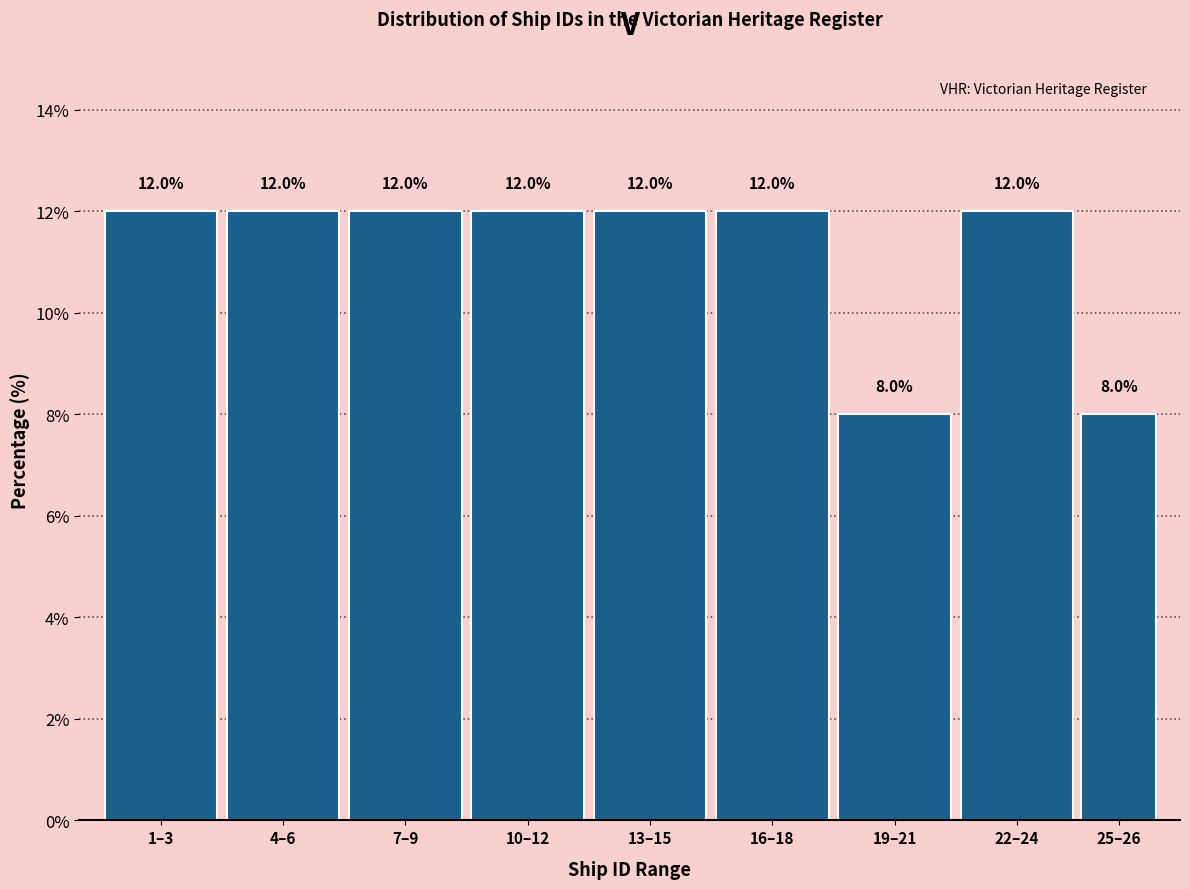

Reading right to left, transcribe all the data shown in this chart.

25–26=8	22–24=12	19–21=8	16–18=12	13–15=12	10–12=12	7–9=12	4–6=12	1–3=12